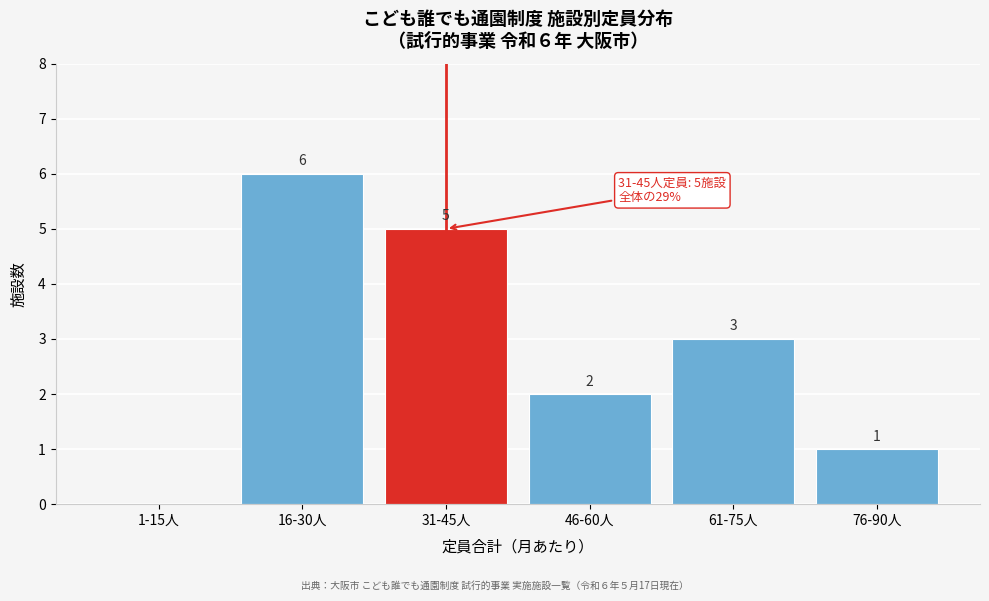

Reading right to left, extract all data points from this chart.

76-90人=1	61-75人=3	46-60人=2	31-45人=5	16-30人=6	1-15人=0